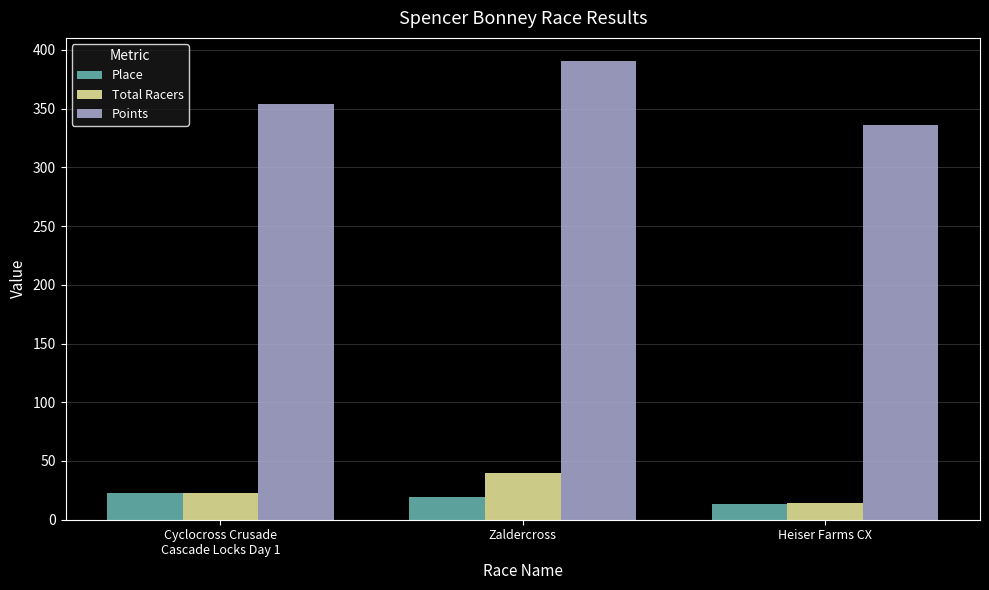

What is the minimum value shown in the chart?

13.0